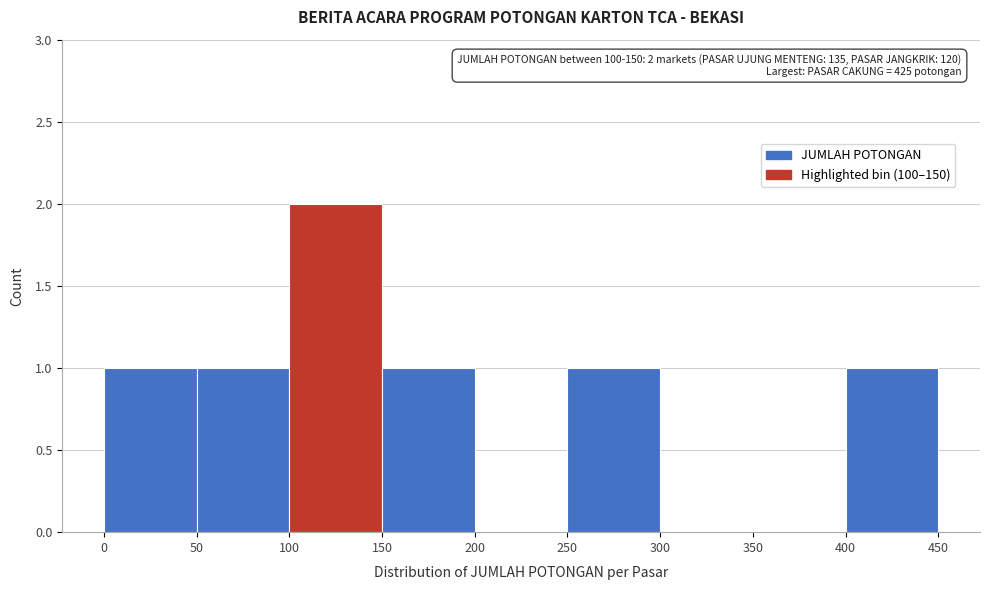

Which range on the x-axis has the tallest bar?

100 to 150